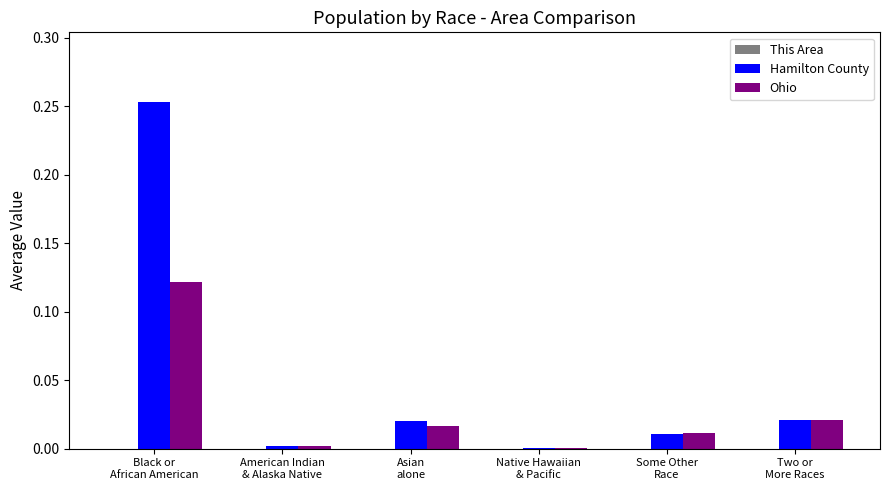

How many data points does each series have?

6